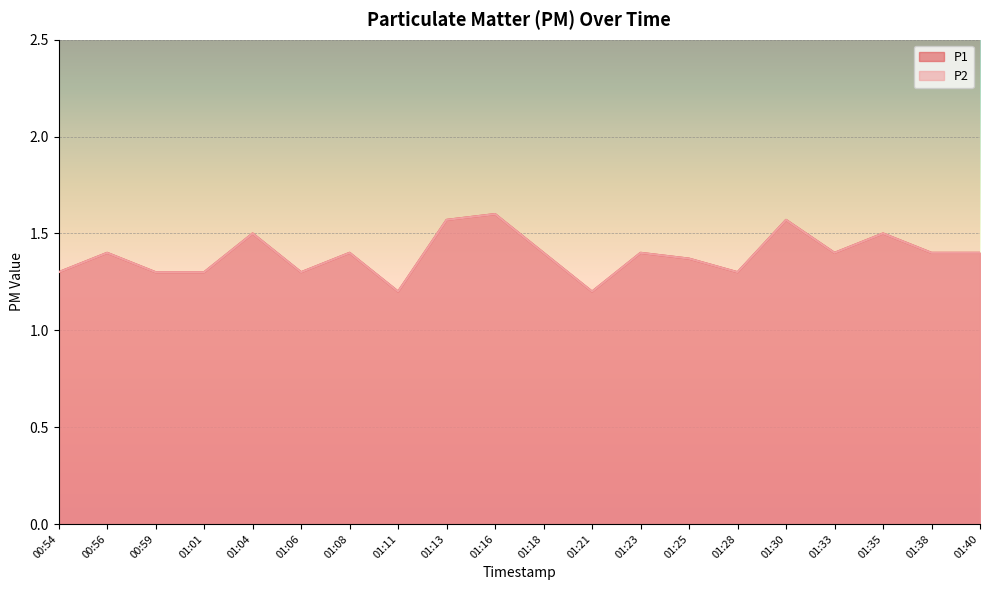

Rank the series by their maximum value, from lowest to highest.

P1, P2